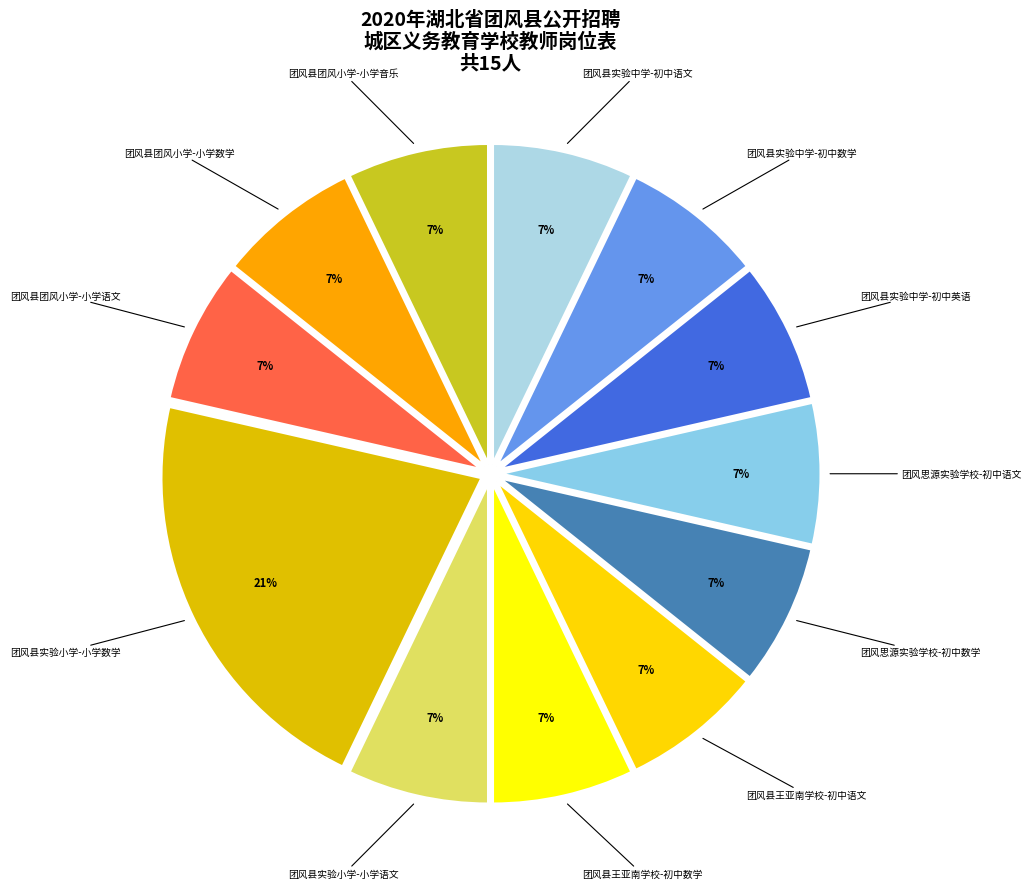

Approximately how many times larger is the value at 团风县实验小学-小学语文 compared to 团风县团风小学-小学语文?

1.0